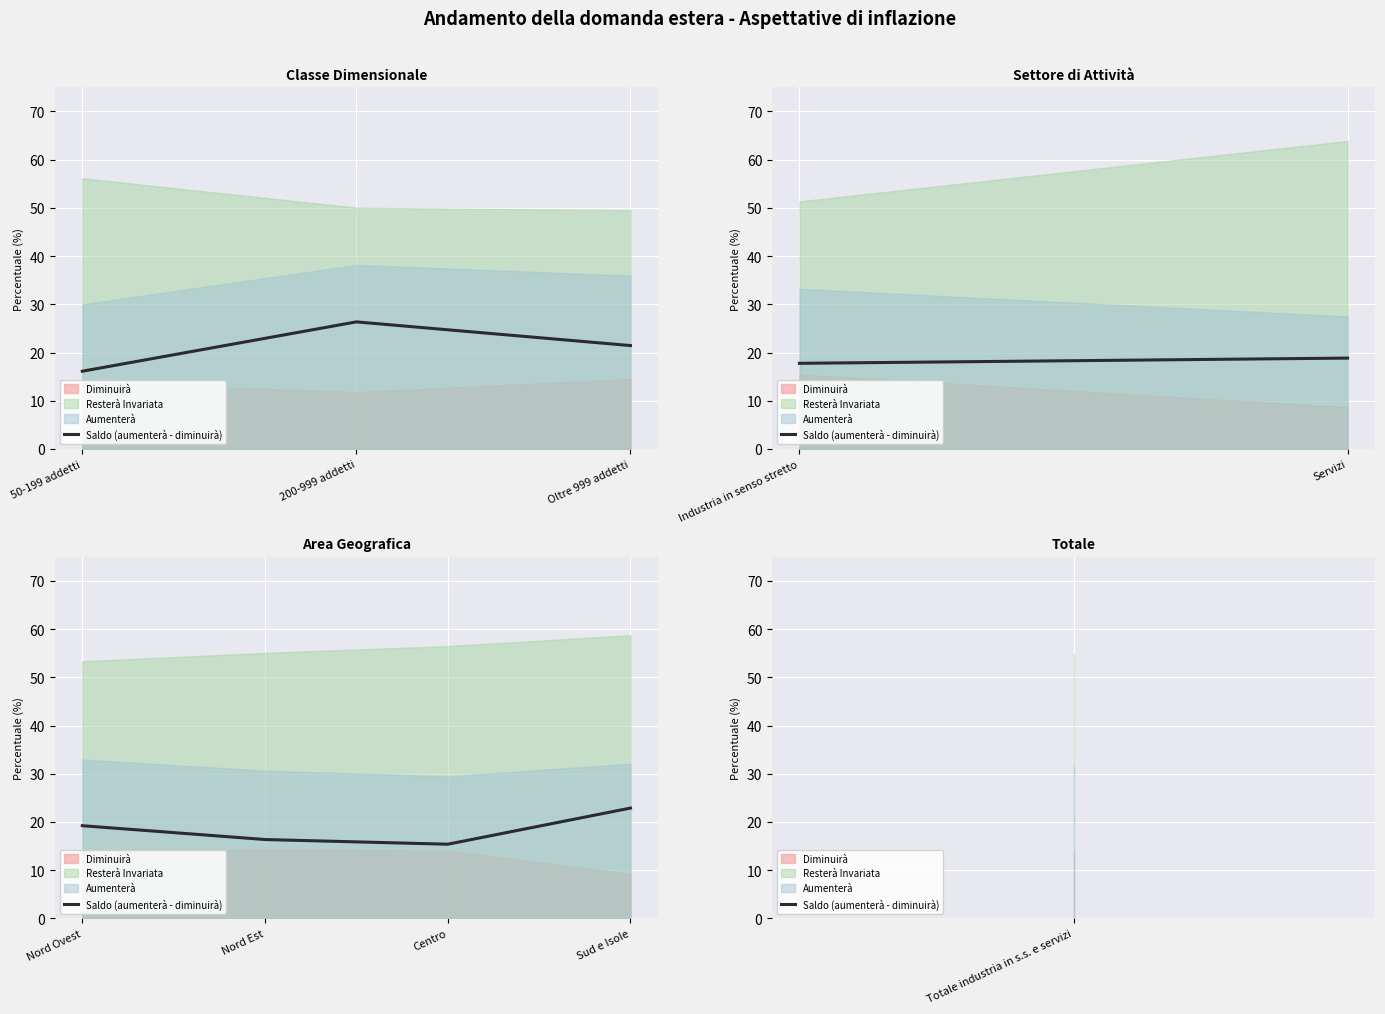

Read the value at Sud e Isole.

22.9